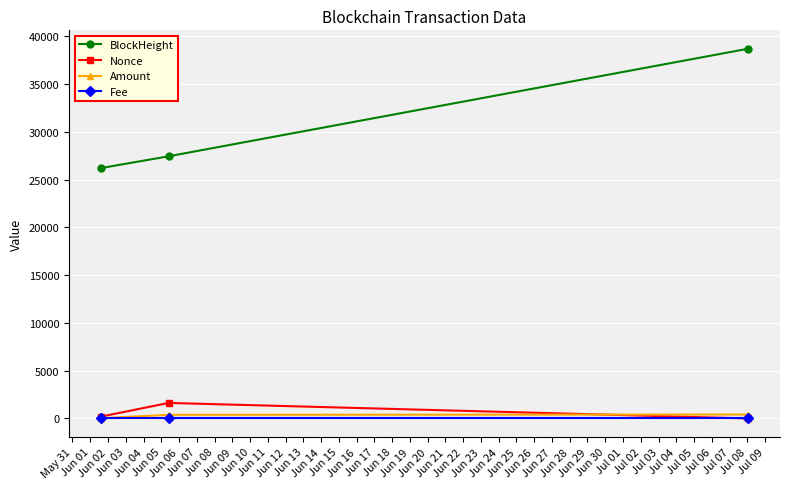

Which series has the widest spread of values?

BlockHeight